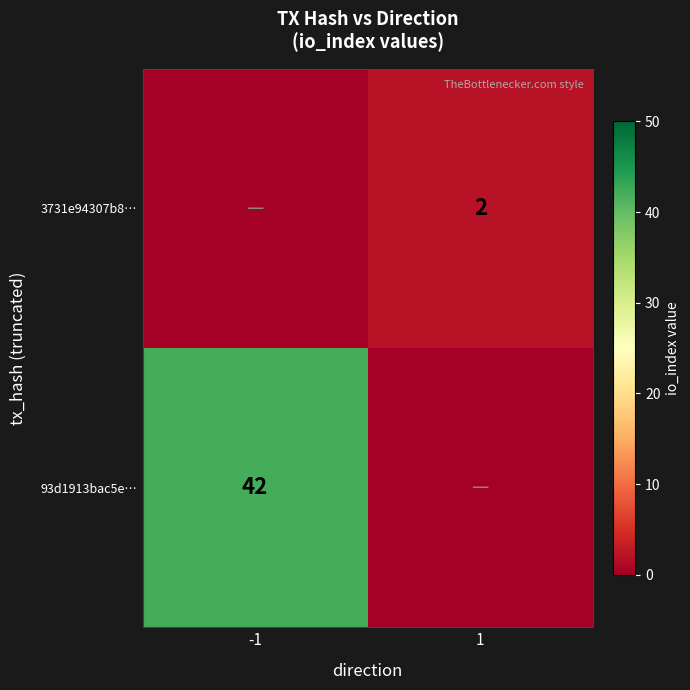

The 3731e94307b8… series shows 2 at 1. True or false?

True